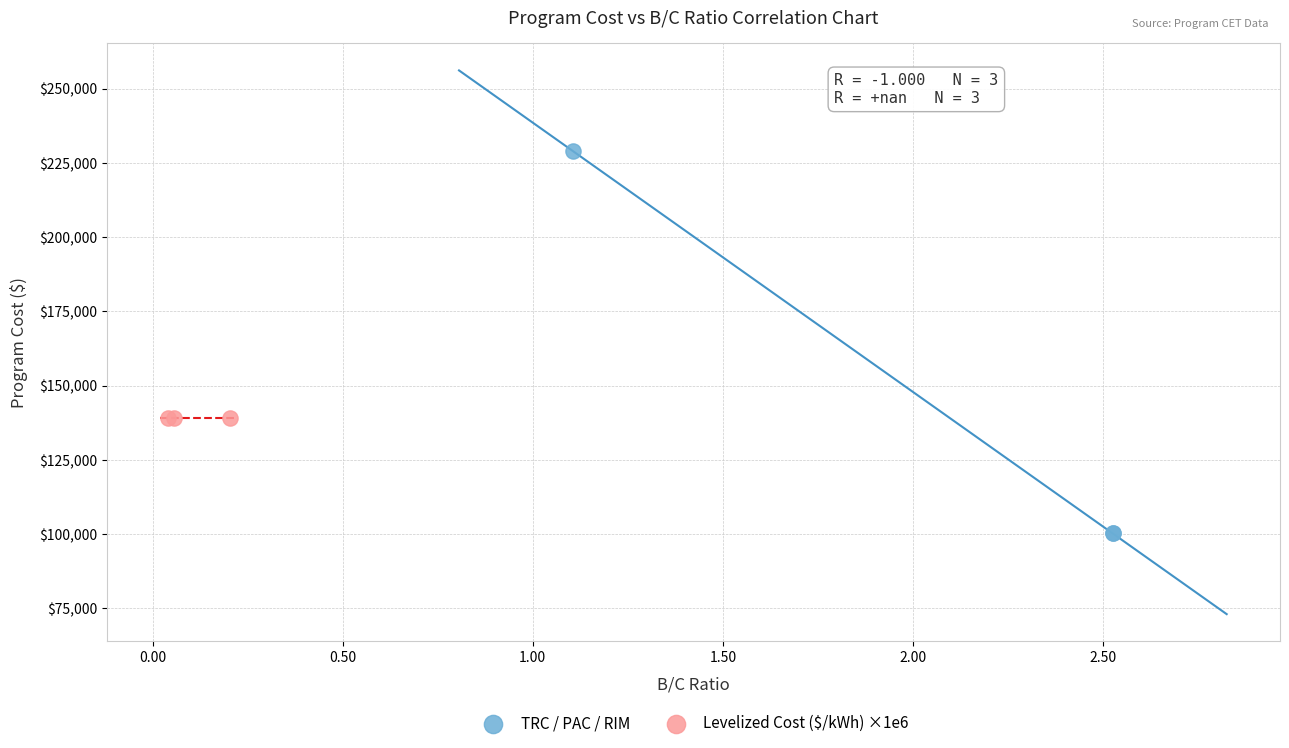

What are all the series names shown in the legend?

TRC / PAC / RIM, Levelized Cost ($/kWh) ×1e6